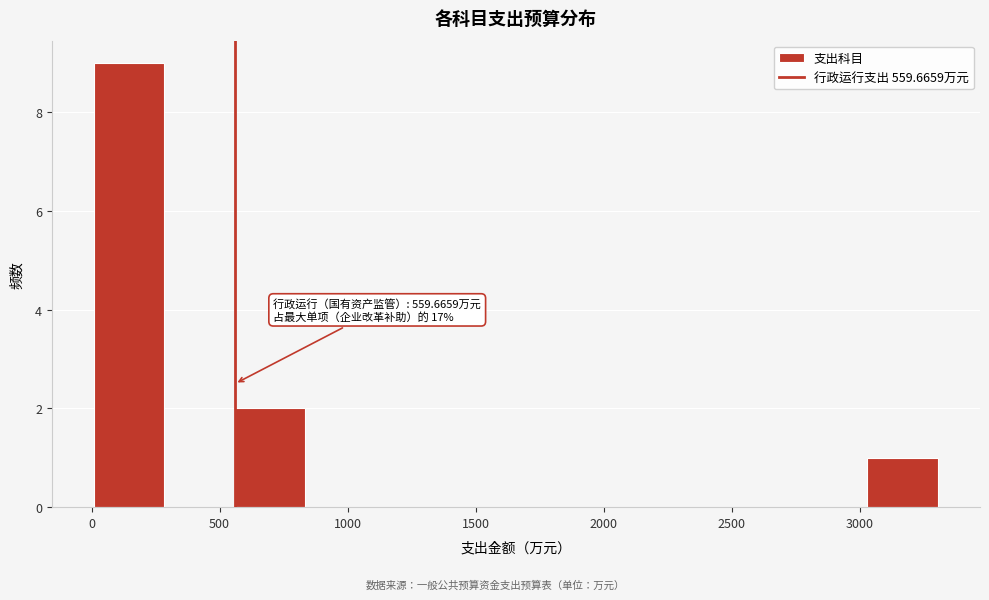

Over which range of the x-axis is the bar tallest?

0 to 300